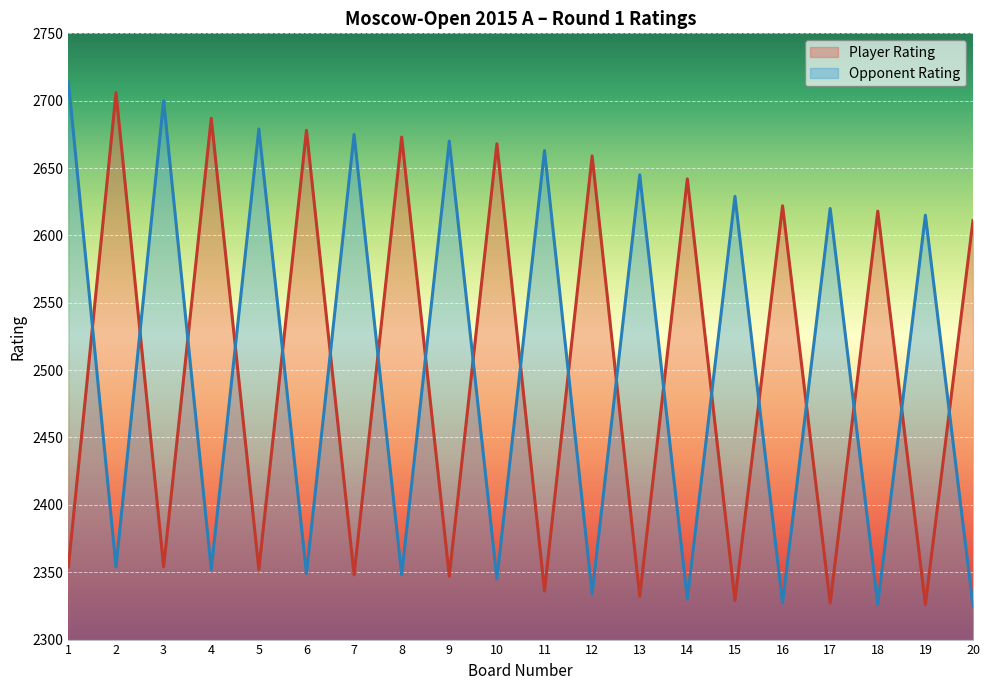

How many lines are shown in the chart?

2